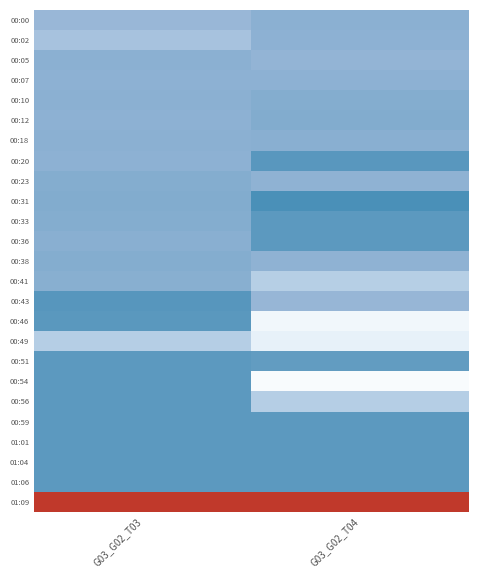

List the series in order of their peak value, highest first.

00:31, 00:43, 00:20, 00:46, 00:51, 00:59, 00:56, 01:04, 00:33, 00:36, 01:06, 00:54, 01:01, 00:12, 00:10, 00:23, 00:38, 00:41, 00:18, 00:05, 00:00, 00:02, 00:07, 00:49, 01:09